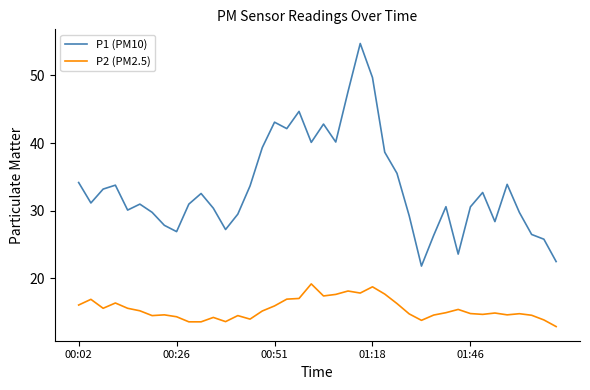

True or false: P1 (PM10) has more than 2 points higher than both neighbors.

True